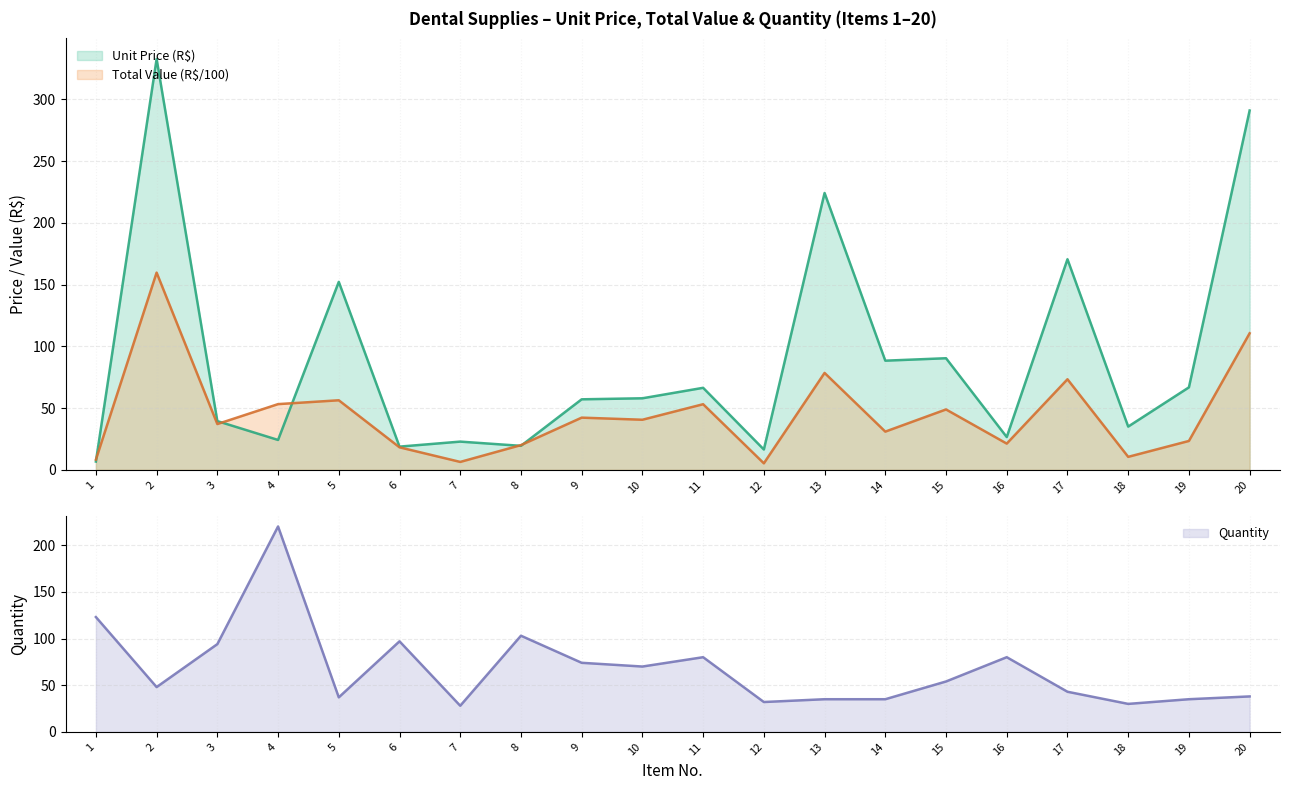

What is the smallest value displayed?

5.3